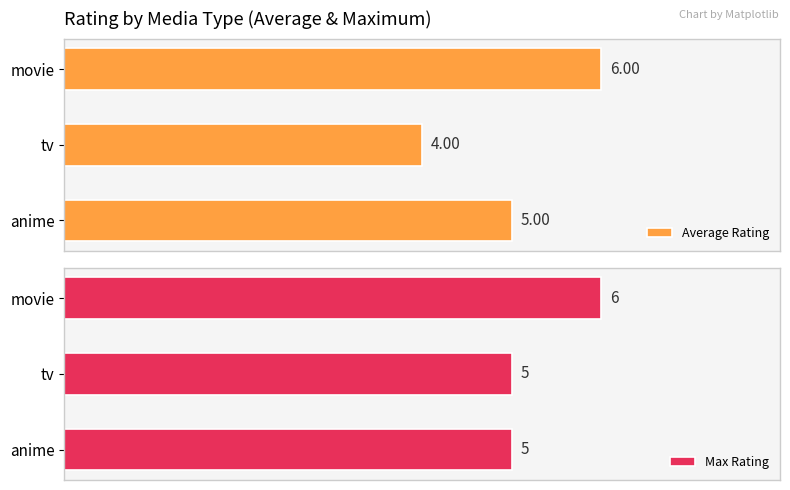

Where is Average Rating nearest to the value 5?

anime